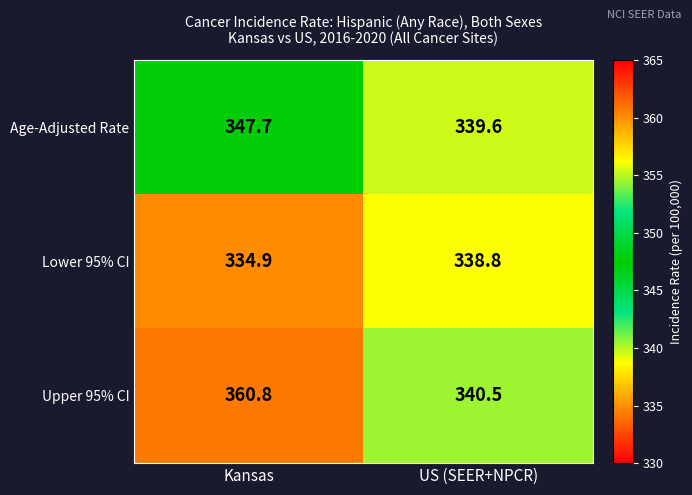

At US (SEER+NPCR), list the series in order from smallest to largest.

Lower 95% CI, Age-Adjusted Rate, Upper 95% CI